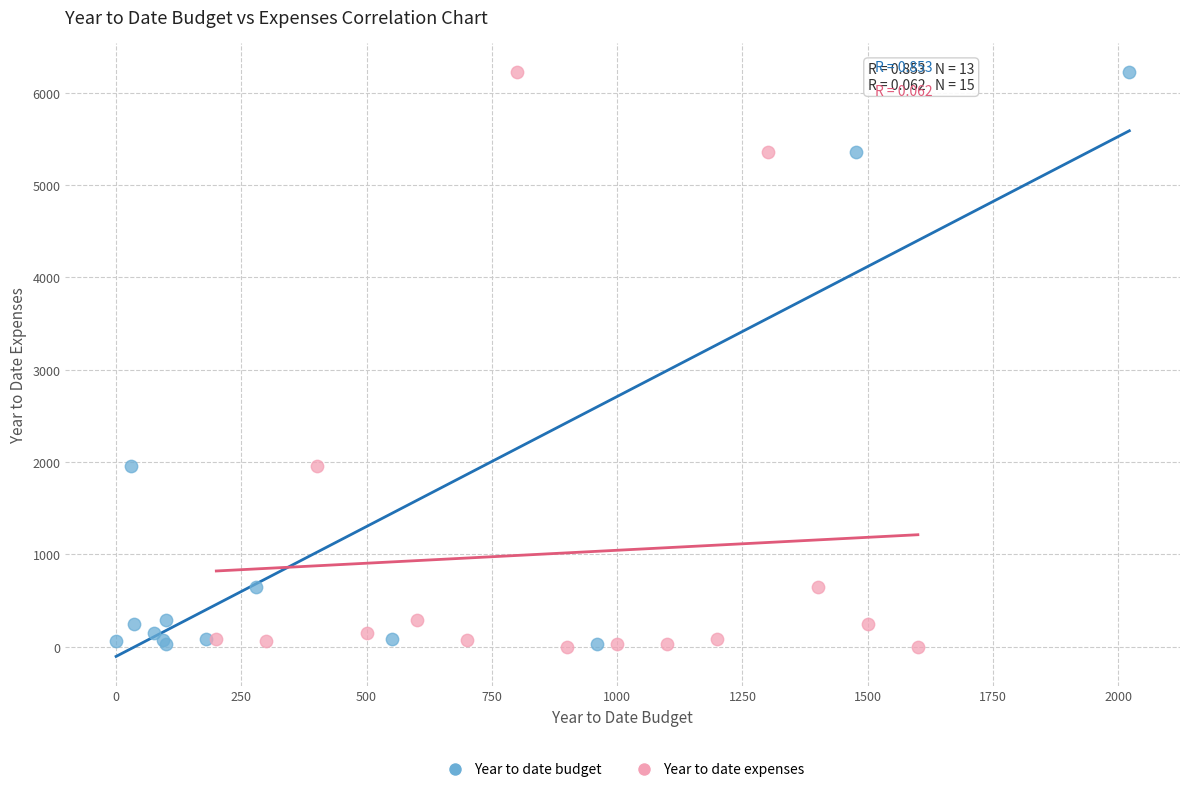

Which series has the widest spread of Y values?

Year to date expenses